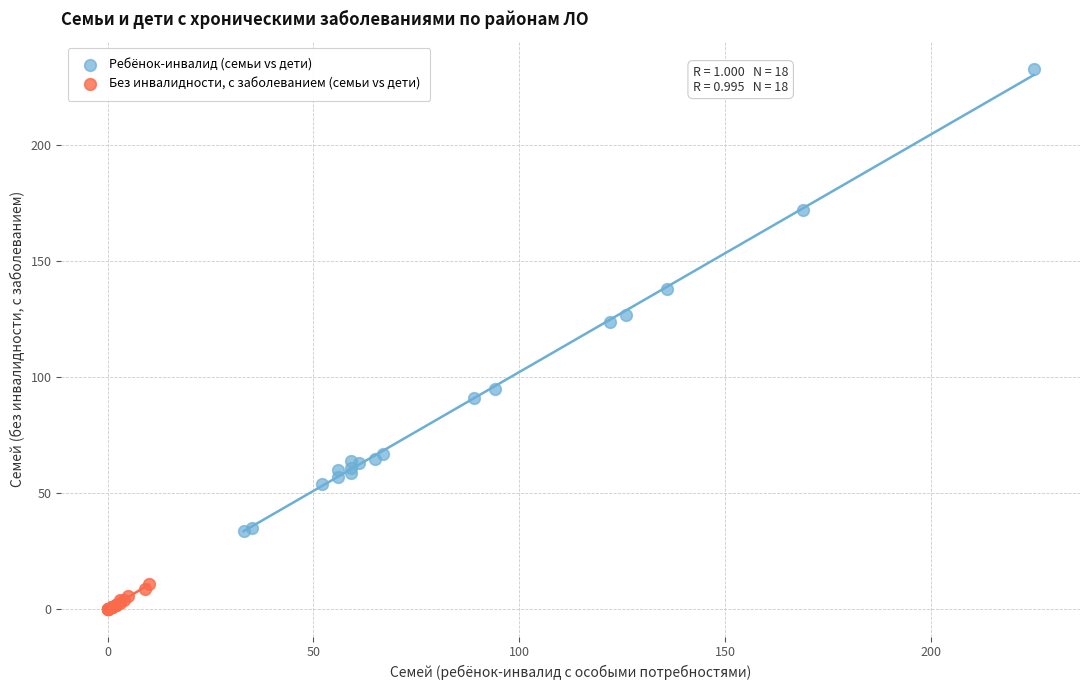

What are all the series names shown in the legend?

Ребёнок-инвалид (семьи vs дети), Без инвалидности, с заболеванием (семьи vs дети)